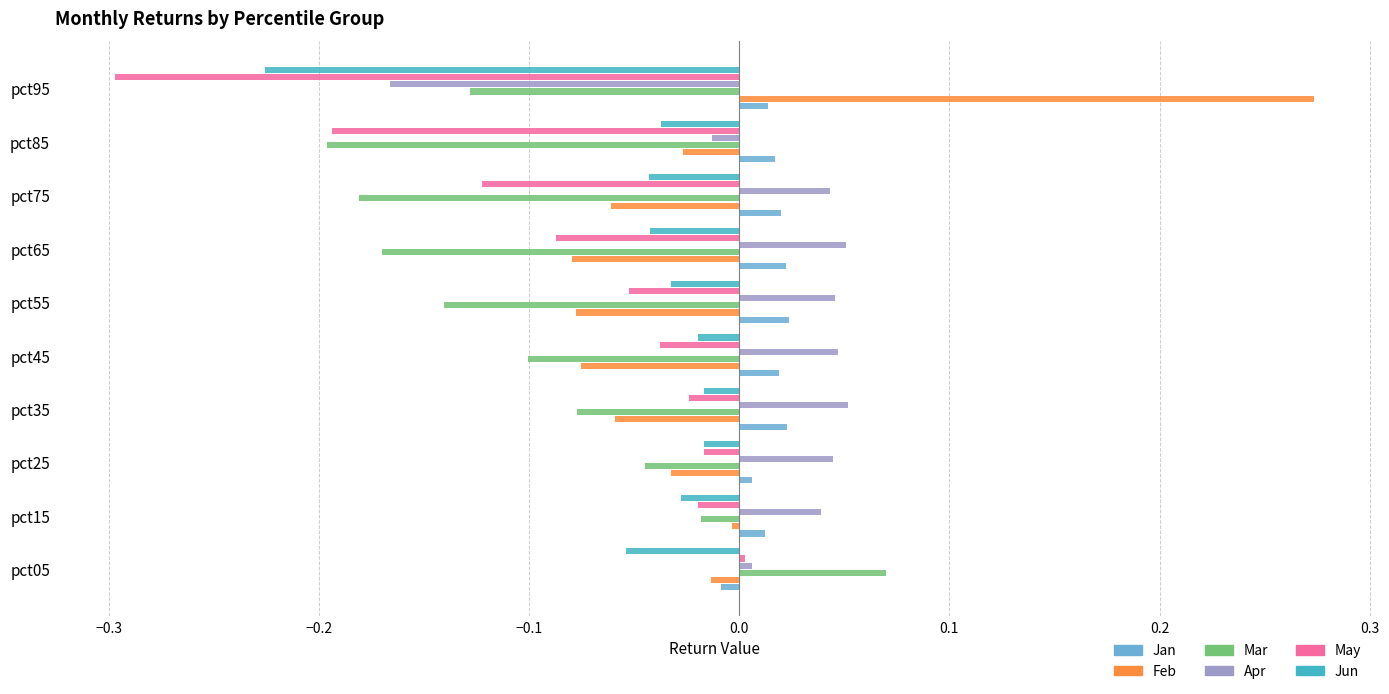

Which series has the widest spread of values?

Feb